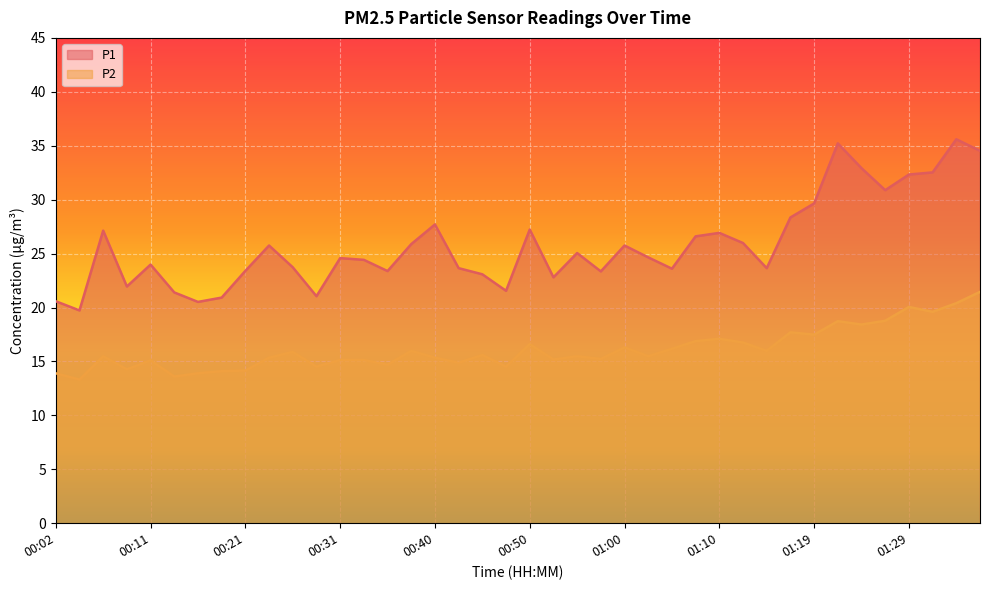

How many data points in P1 are less than 24?

18